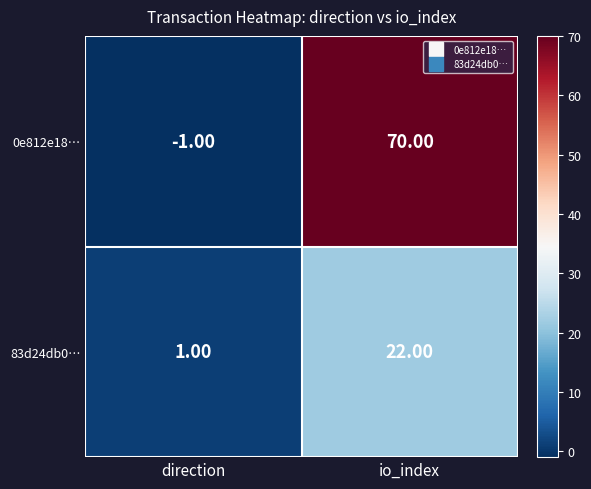

What is the difference between the maximum and minimum values in the 83d24db0… series?

21